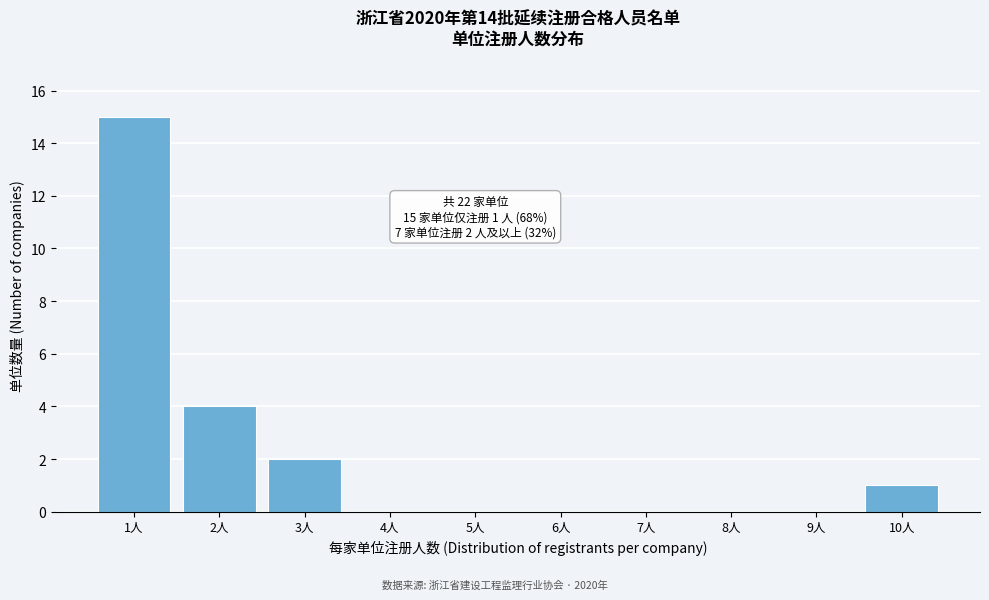

Reading right to left, transcribe all the data shown in this chart.

10人=1	9人=0	8人=0	7人=0	6人=0	5人=0	4人=0	3人=2	2人=4	1人=15